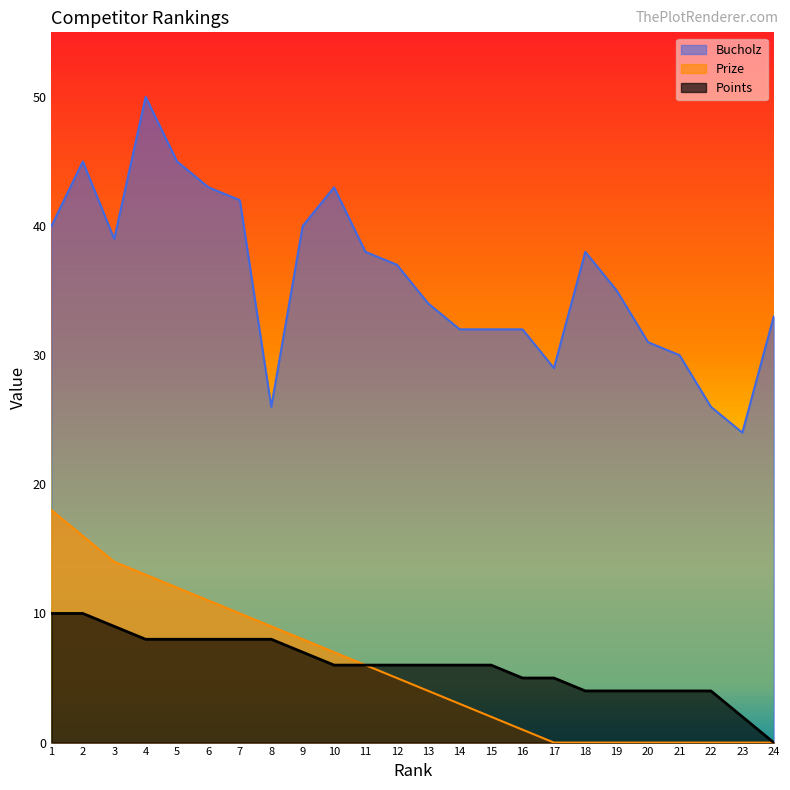

At which category does the chart reach its peak across all series?

4